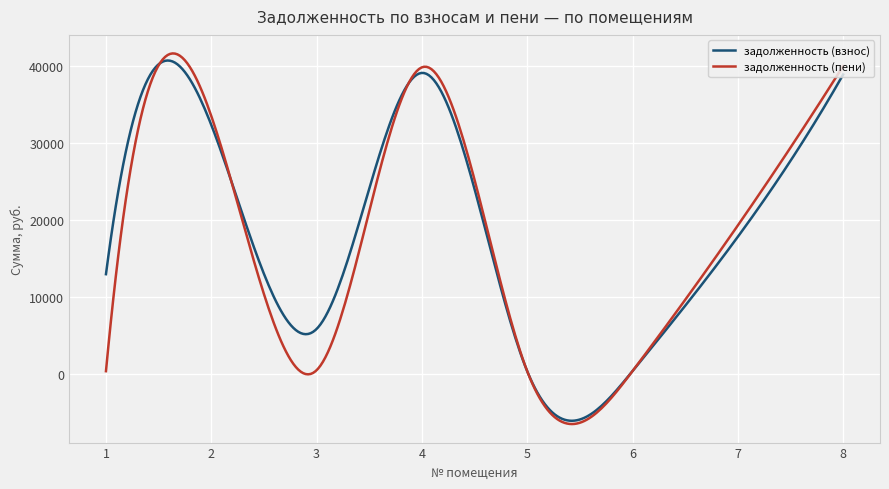

Which series has the largest range (max minus min)?

задолженность (пени)